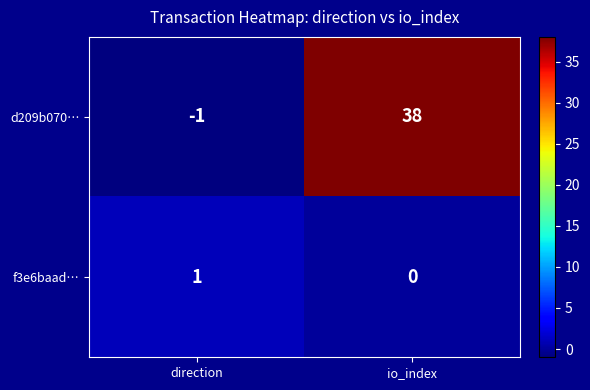

Rank the series by their average value, from lowest to highest.

f3e6baad…, d209b070…